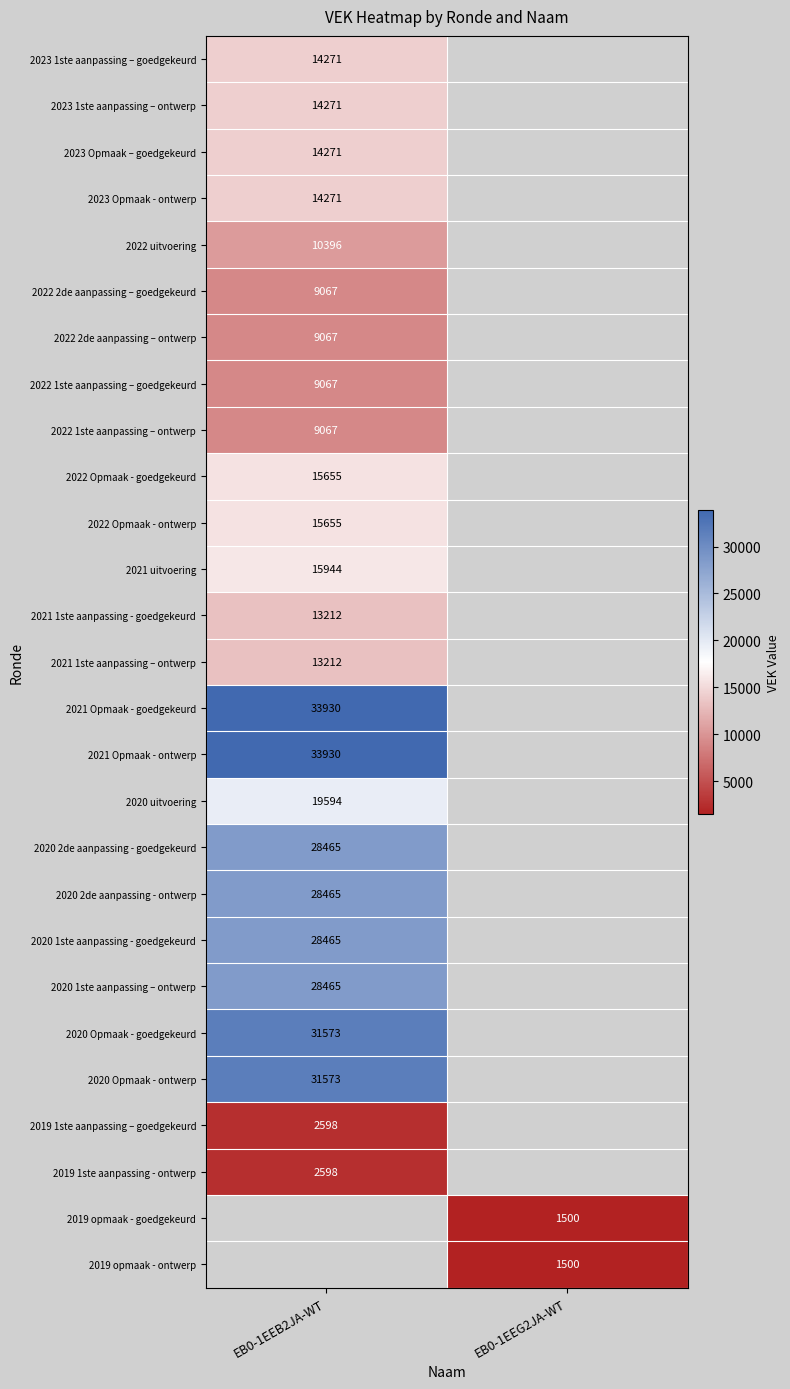

What is the difference between the highest and lowest values at EB0-1EEB2JA-WT?

31332.0